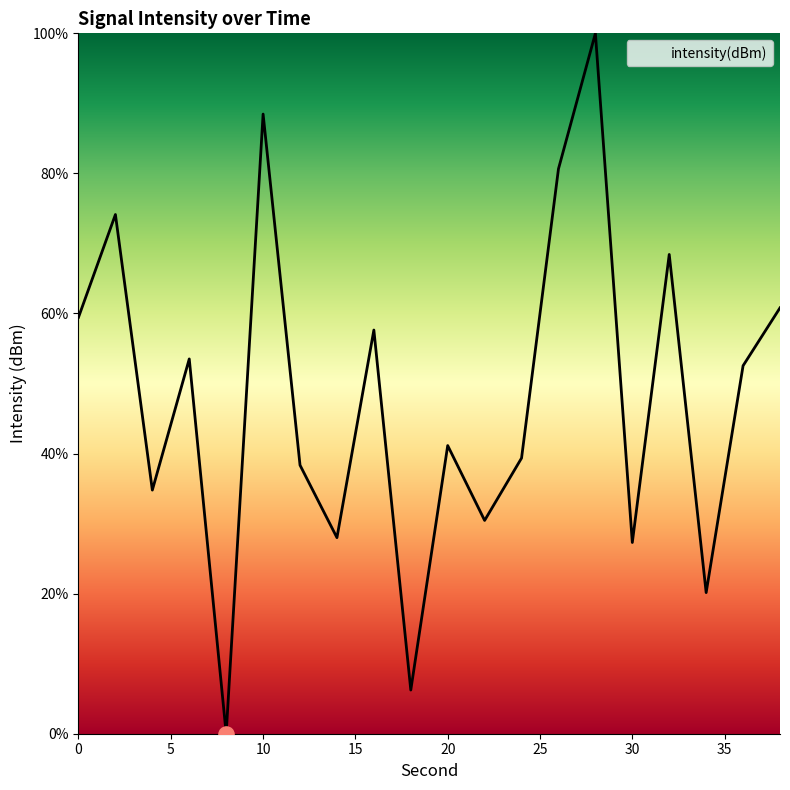

What is the greatest value displayed?

100.0